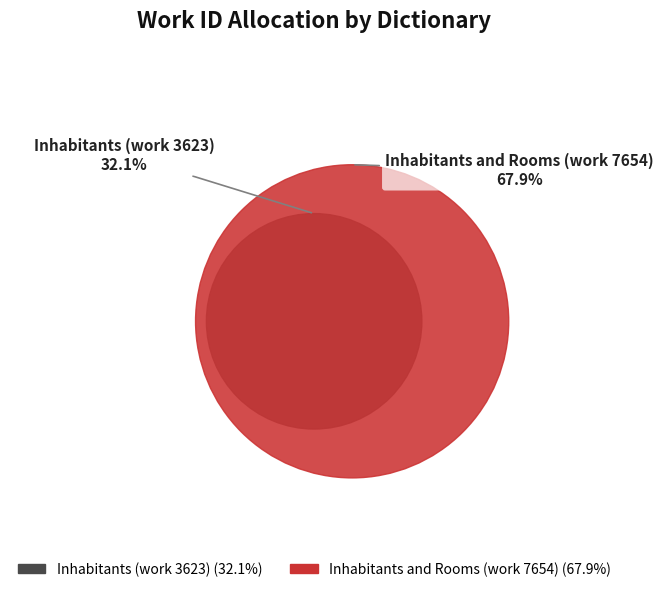

True or false: Inhabitants (work 3623) accounts for 32% of the total.

True